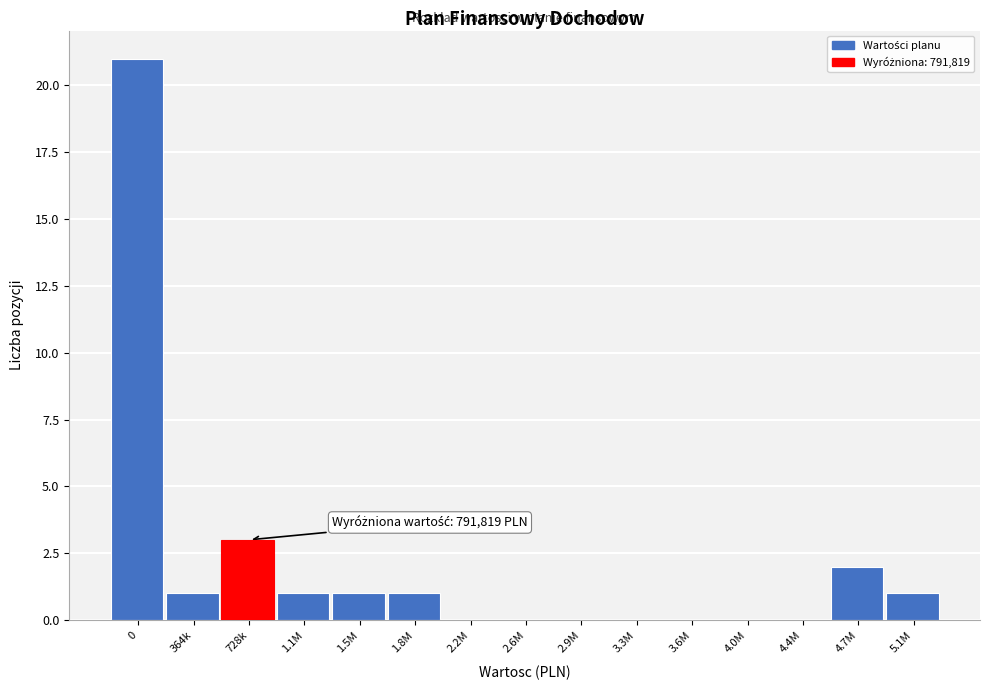

Reading left to right, list all the values displayed in this chart.

0=21	364k=1	728k=3	1.1M=1	1.5M=1	1.8M=1	2.2M=0	2.6M=0	2.9M=0	3.3M=0	3.6M=0	4.0M=0	4.4M=0	4.7M=2	5.1M=1